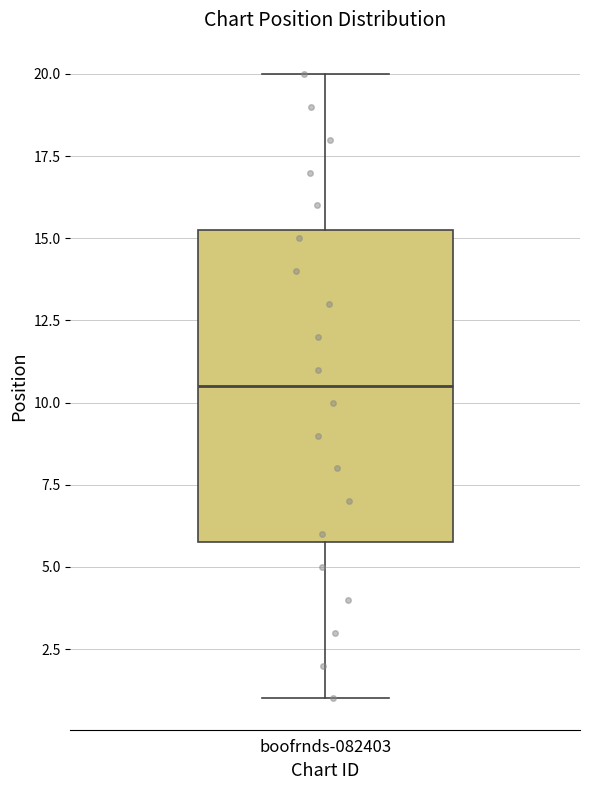

Where does the median line of the box for boofrnds-082403 sit on the y-axis? The values are not printed on the chart, so give them approximately, as read against the axis.

10.5